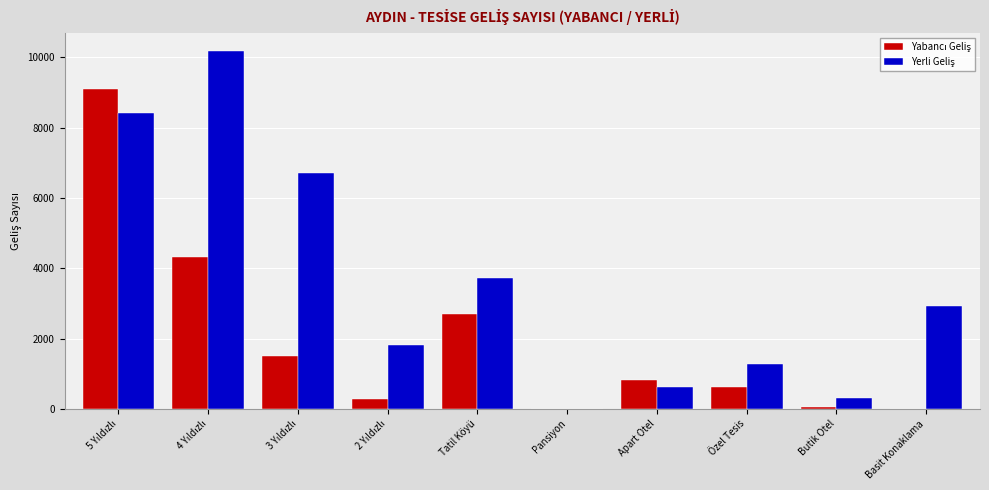

What is the greatest value displayed?

10183